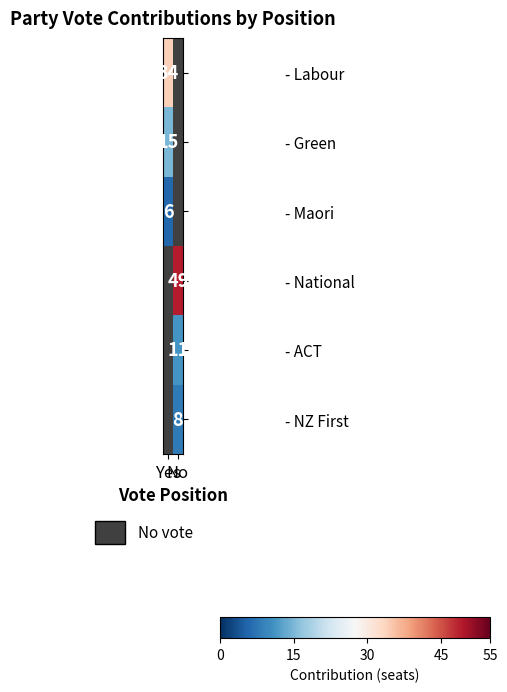

List the labels in order of - Labour value, largest first.

Yes, No